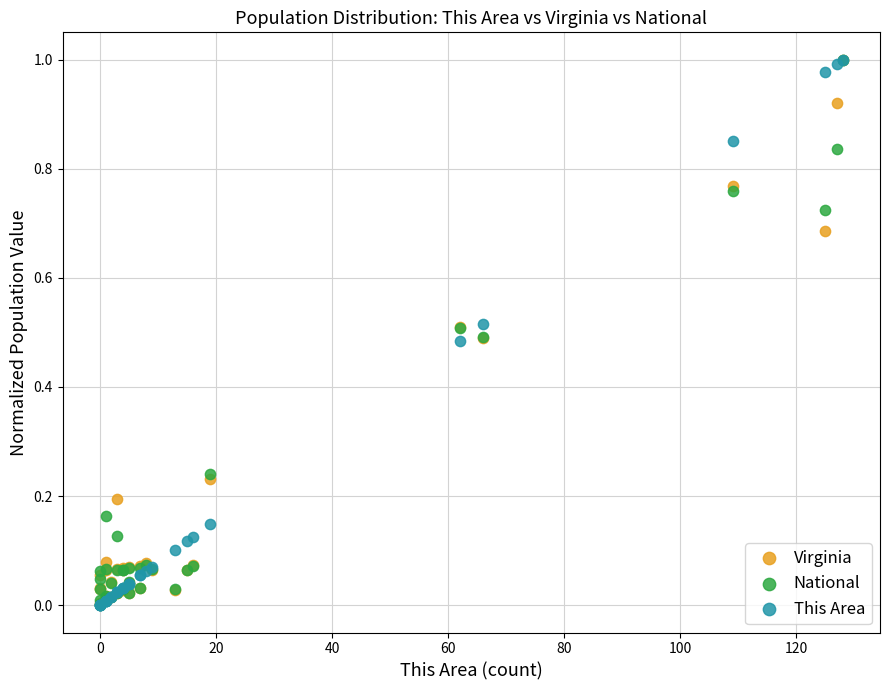

Which series has the largest Y range (max minus min)?

This Area